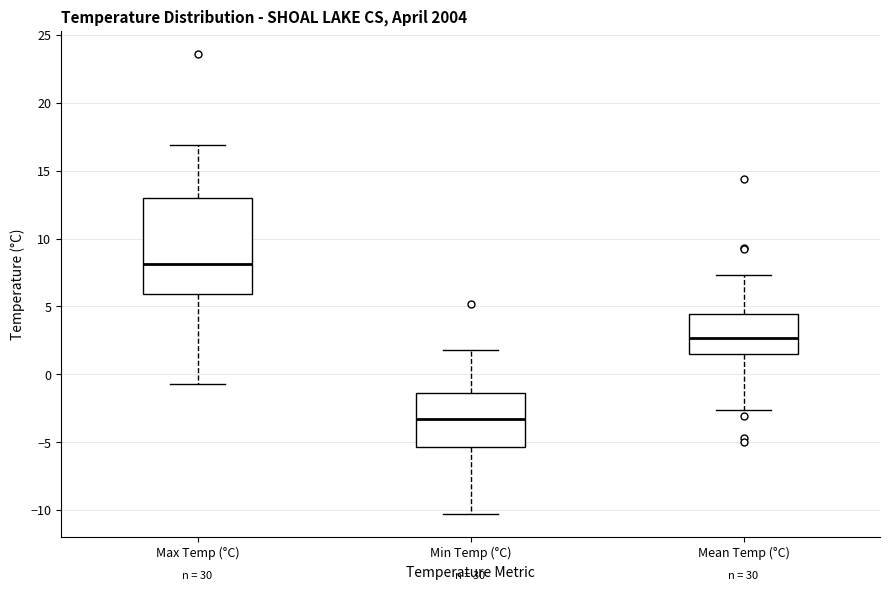

Where does the lower whisker of the box for Max Temp (°C) end on the y-axis? The values are not printed on the chart, so give them approximately, as read against the axis.

-0.5